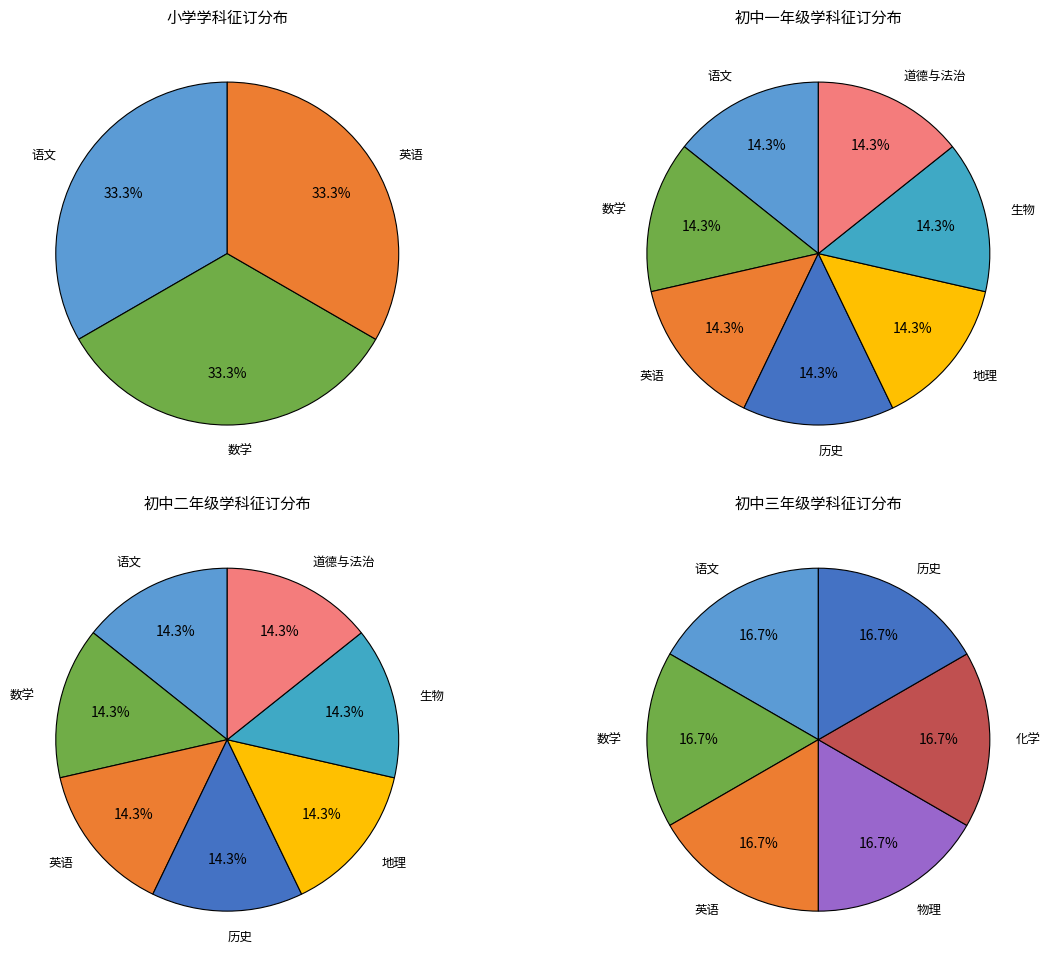

How many segments does this pie chart have?

9